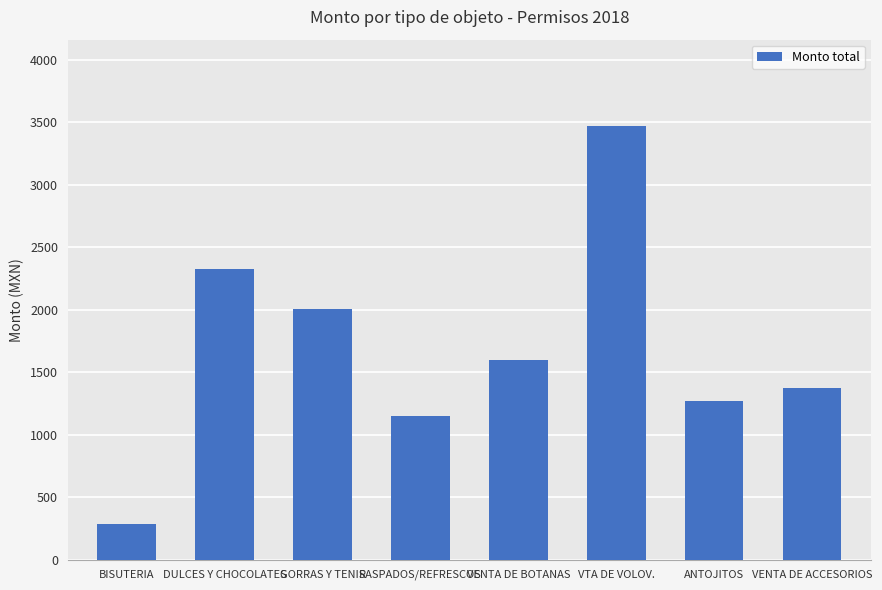

What is the value of the 7th bar from the left?

1267